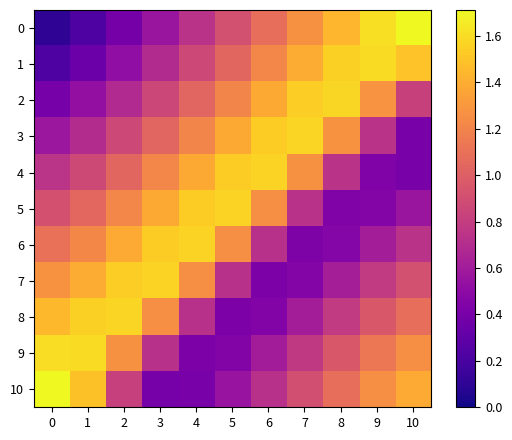

Count the number of data series in this chart.

11